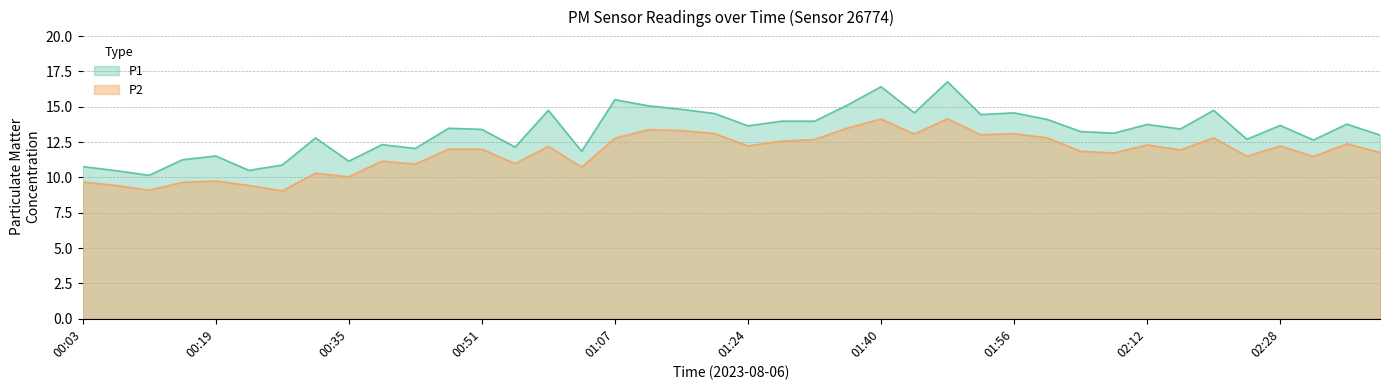

What is the label of the 22nd point from the left?

01:28